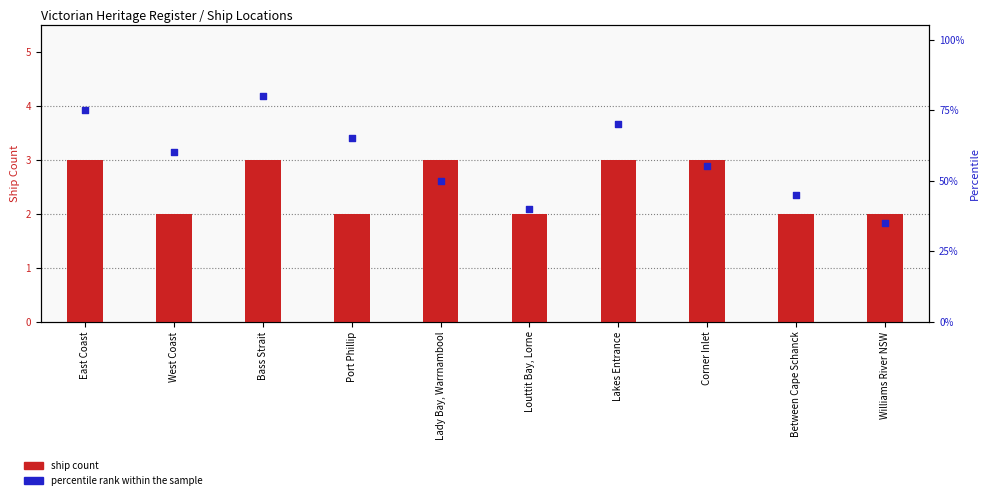

What is the total value across all series at East Coast?

78